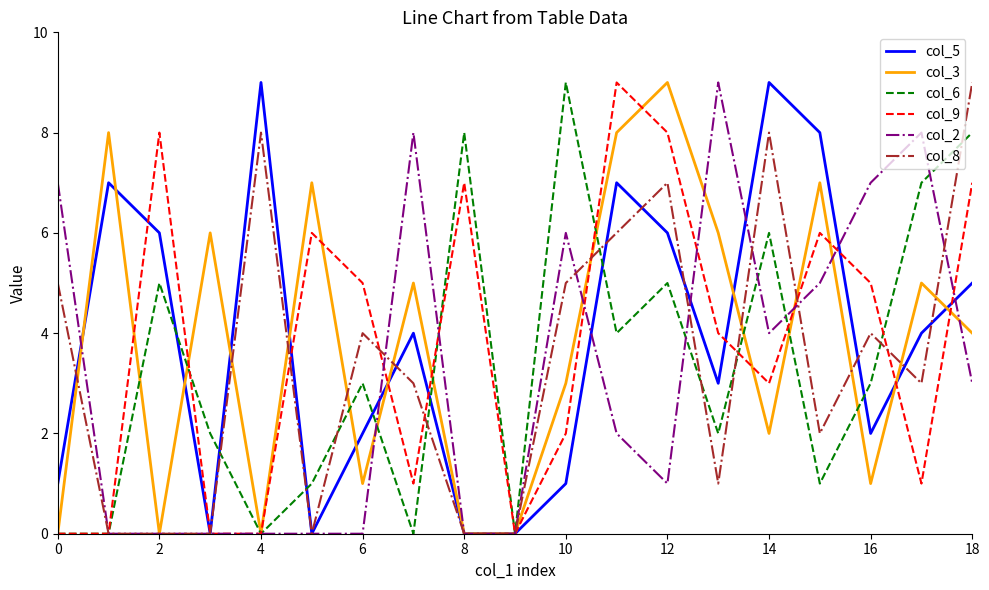

True or false: col_2 and col_5 intersect in this chart.

True